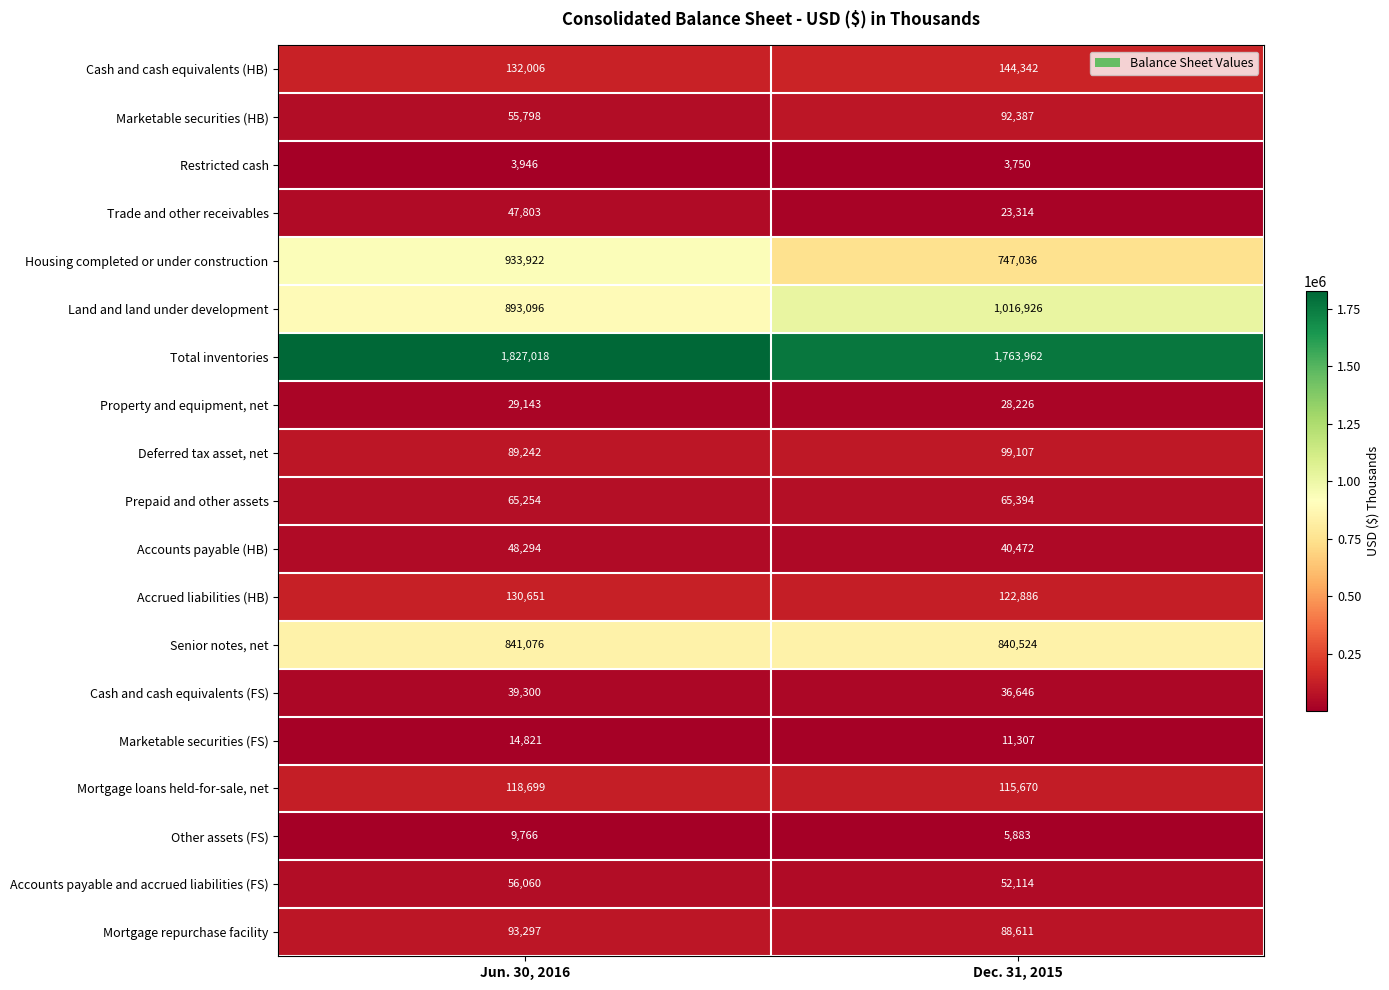

What is the difference between the Housing completed or under construction values at Jun. 30, 2016 and Dec. 31, 2015?

186886